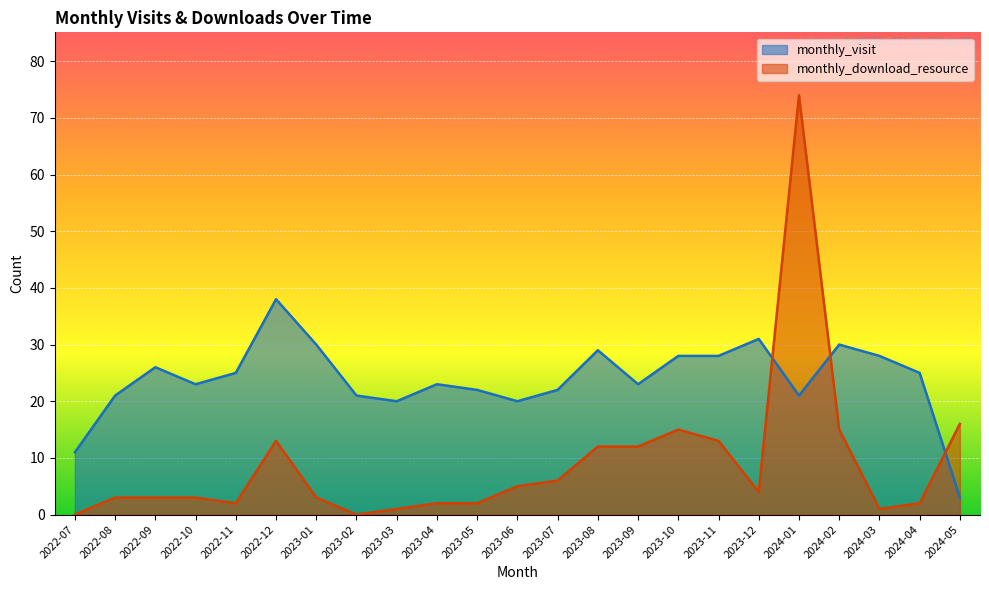

Is it true that monthly_visit equals 32 at 2023-04?

False